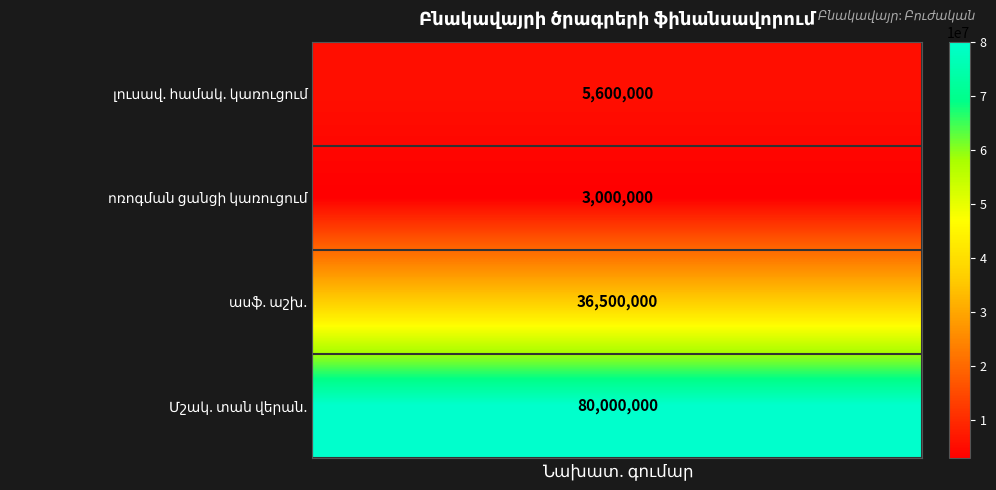

What is the smallest value displayed?

3000000